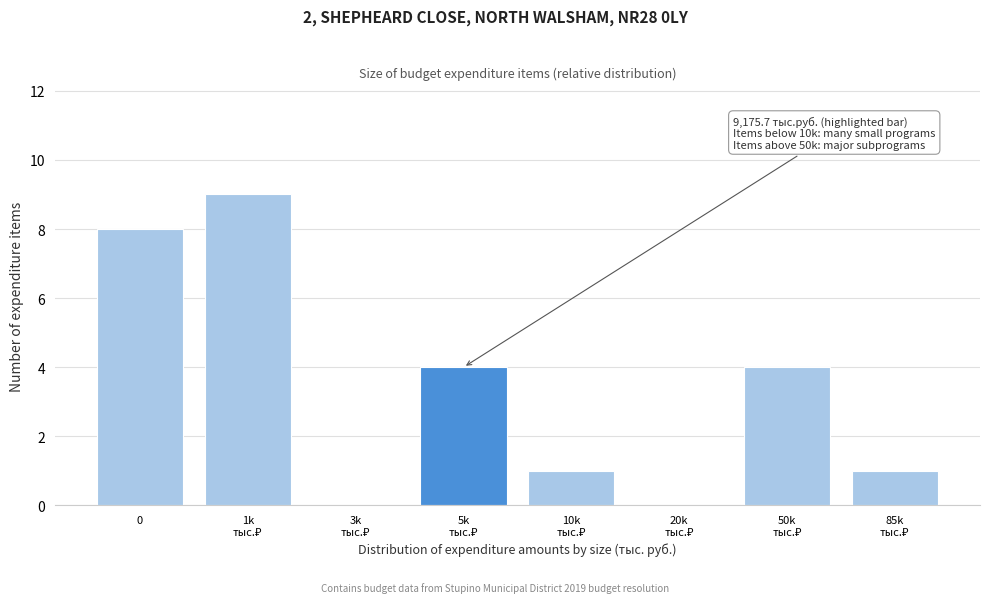

What is the sum of all values?

27